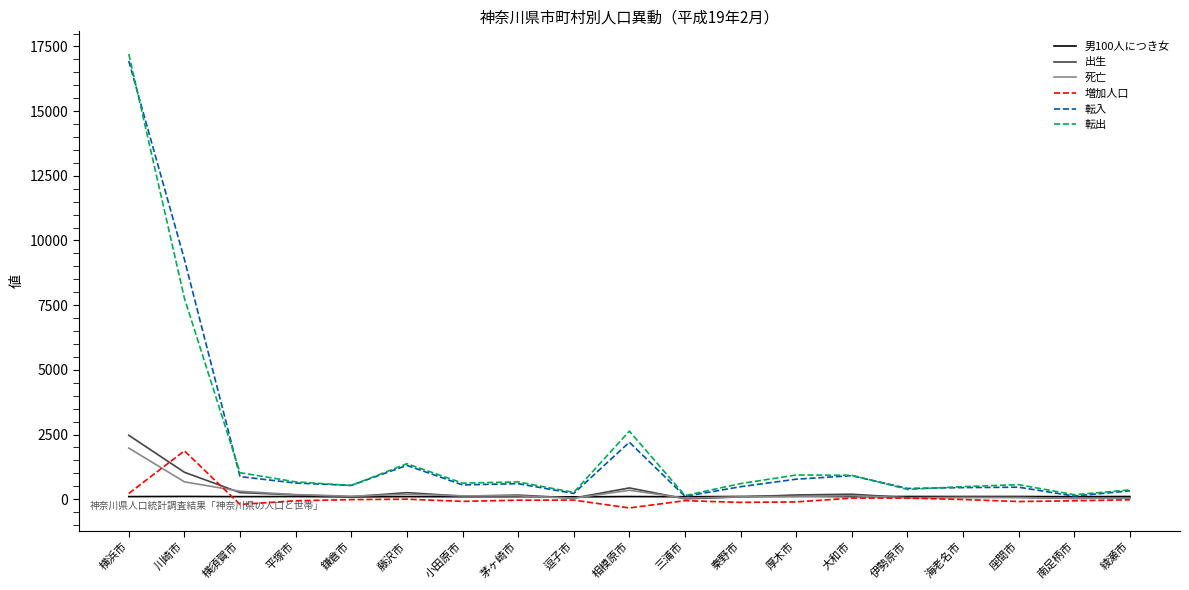

At which label is 転入 closest to 8523?

川崎市